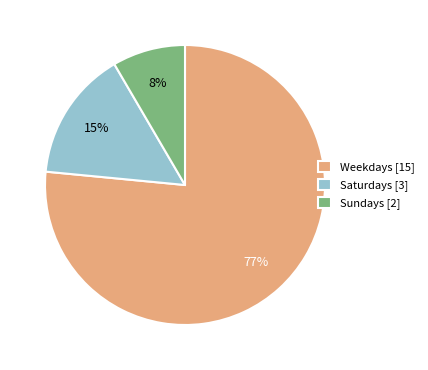

Do Weekdays [15] and Saturdays [3] together represent more than half of the pie?

Yes